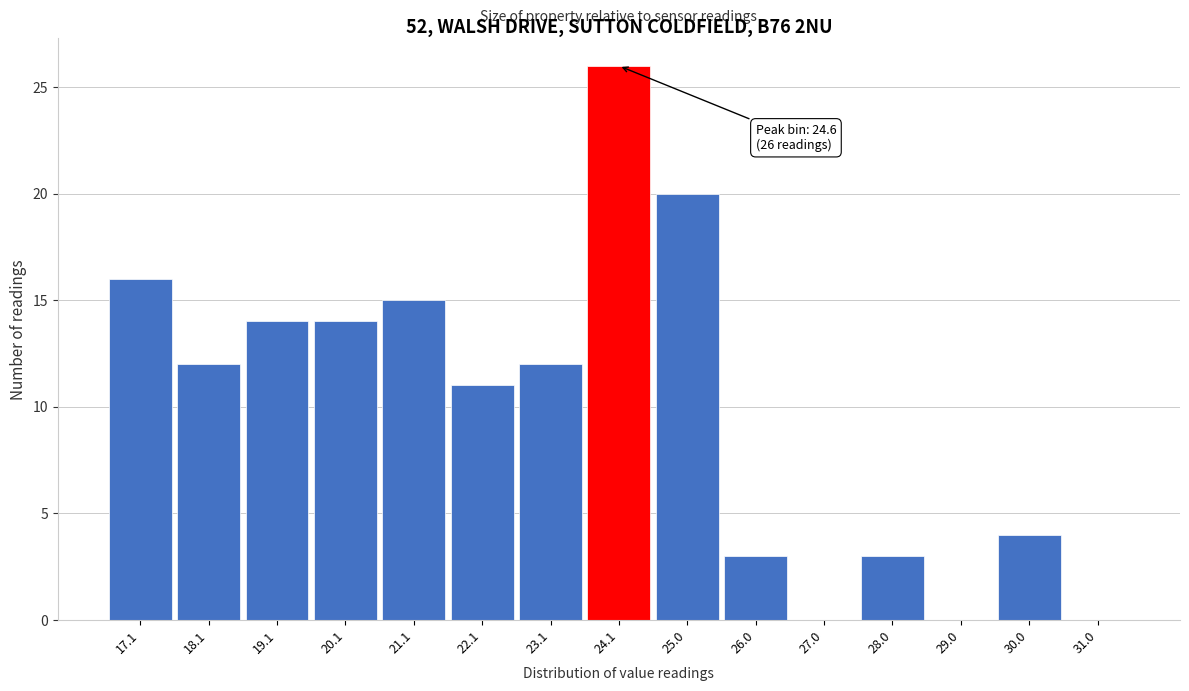

Reading right to left, what are all the values shown in this chart?

31.0=0	30.0=4	29.0=0	28.0=3	27.0=0	26.0=3	25.0=20	24.1=26	23.1=12	22.1=11	21.1=15	20.1=14	19.1=14	18.1=12	17.1=16